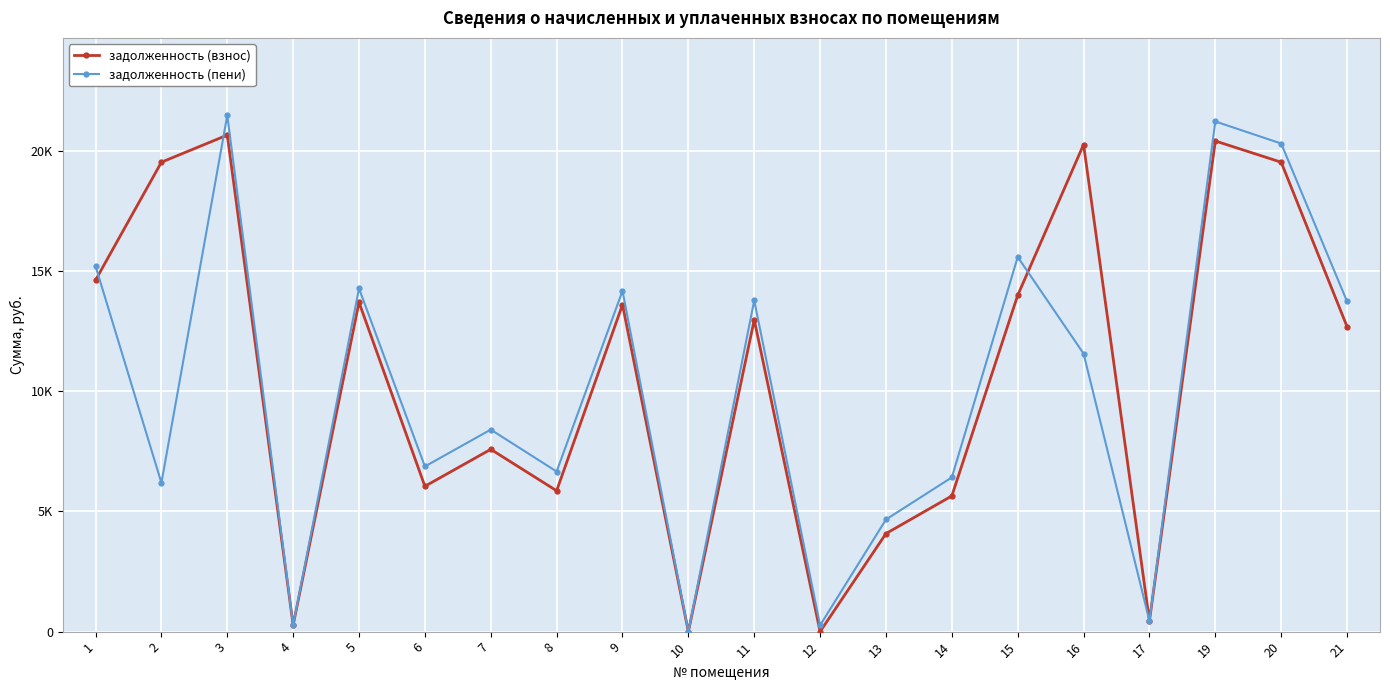

At which category is the sum across all series the highest?

3